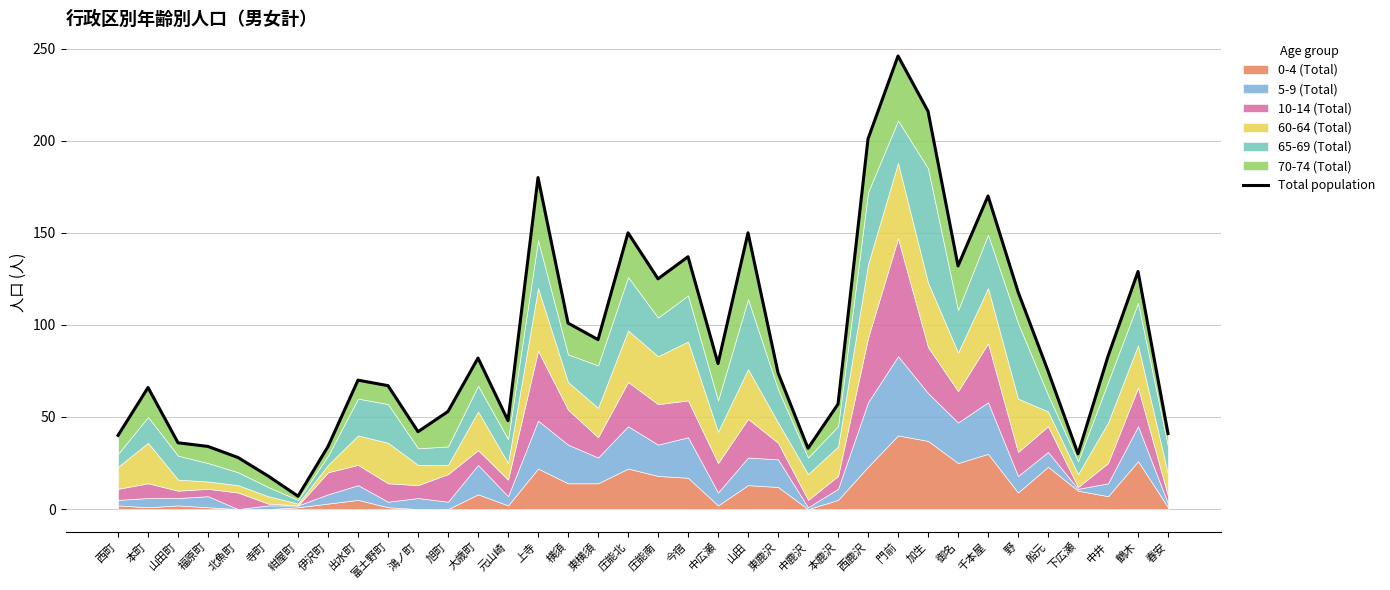

List the labels in order of value, smallest first.

紺屋町, 寺町, 北魚町, 下広瀬, 中鹿沢, 福原町, 伊沢町, 山田町, 西町, 春安, 鴻ノ町, 元山崎, 旭町, 本鹿沢, 本町, 富土野町, 出水町, 東鹿沢, 船元, 中広瀬, 大歳町, 中井, 東横須, 横須, 野, 庄能南, 鶴木, 御名, 今宿, 庄能北, 山田, 千本屋, 上寺, 西鹿沢, 加生, 門前